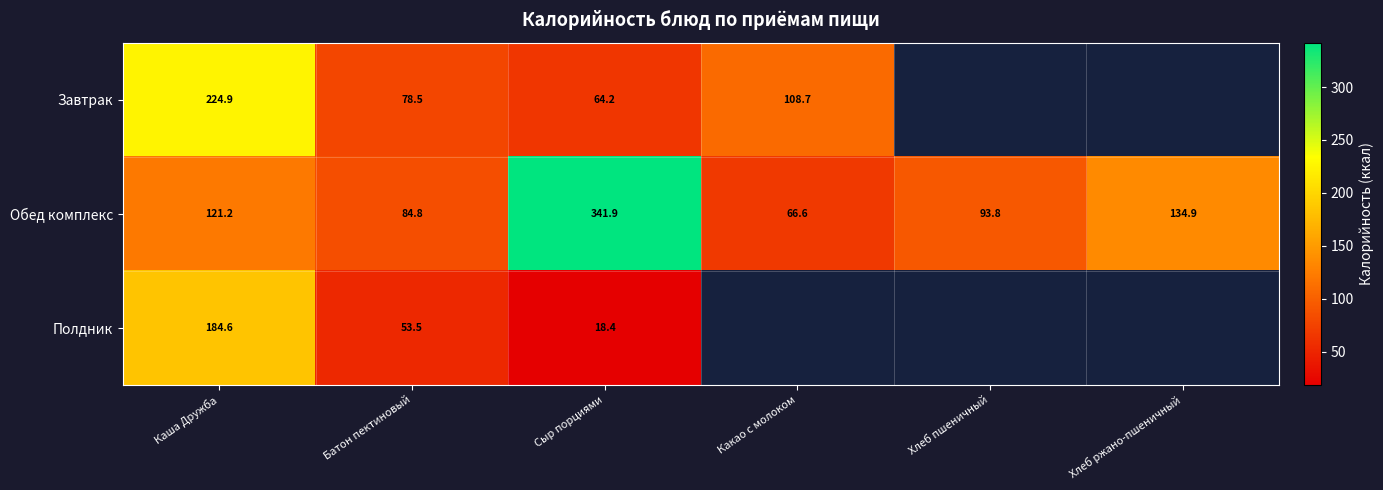

Is the value of Завтрак at Сыр порциями greater than the value of Полдник at Каша Дружба?

No